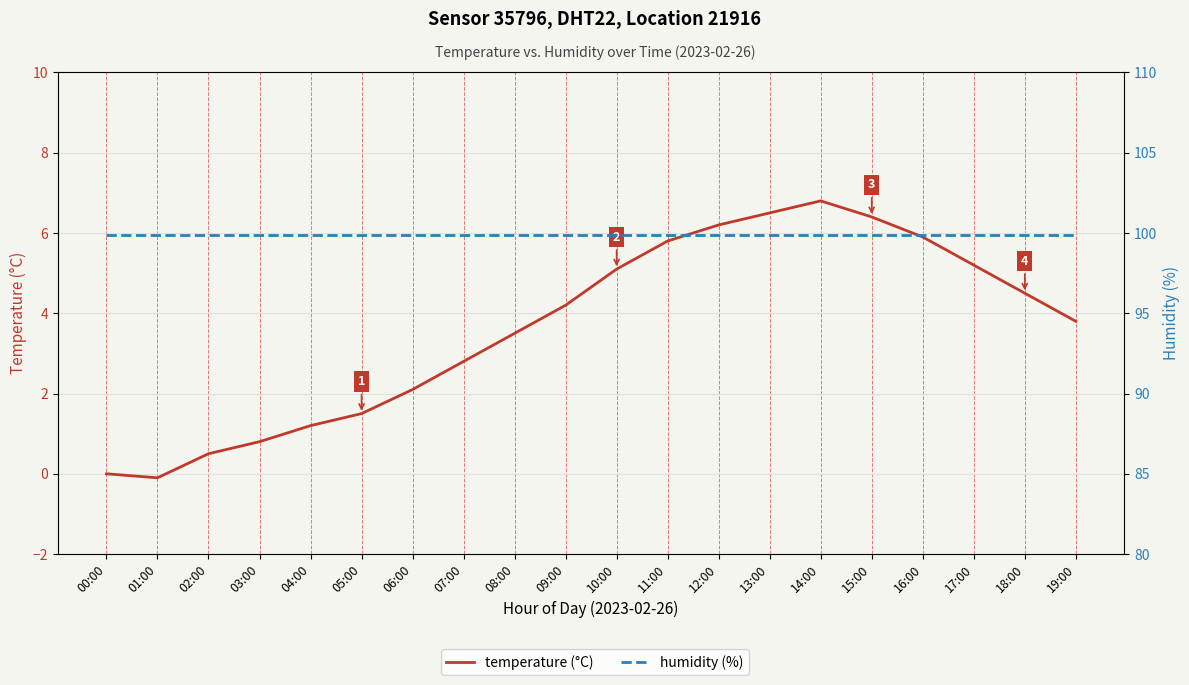

Reading left to right, extract all data points from this chart.

temperature (°C): 00:00=0.0	01:00=-0.1	02:00=0.5	03:00=0.8	04:00=1.2	05:00=1.5	06:00=2.1	07:00=2.8	08:00=3.5	09:00=4.2	10:00=5.1	11:00=5.8	12:00=6.2	13:00=6.5	14:00=6.8	15:00=6.4	16:00=5.9	17:00=5.2	18:00=4.5	19:00=3.8
humidity (%): 00:00=99.9	01:00=99.9	02:00=99.9	03:00=99.9	04:00=99.9	05:00=99.9	06:00=99.9	07:00=99.9	08:00=99.9	09:00=99.9	10:00=99.9	11:00=99.9	12:00=99.9	13:00=99.9	14:00=99.9	15:00=99.9	16:00=99.9	17:00=99.9	18:00=99.9	19:00=99.9